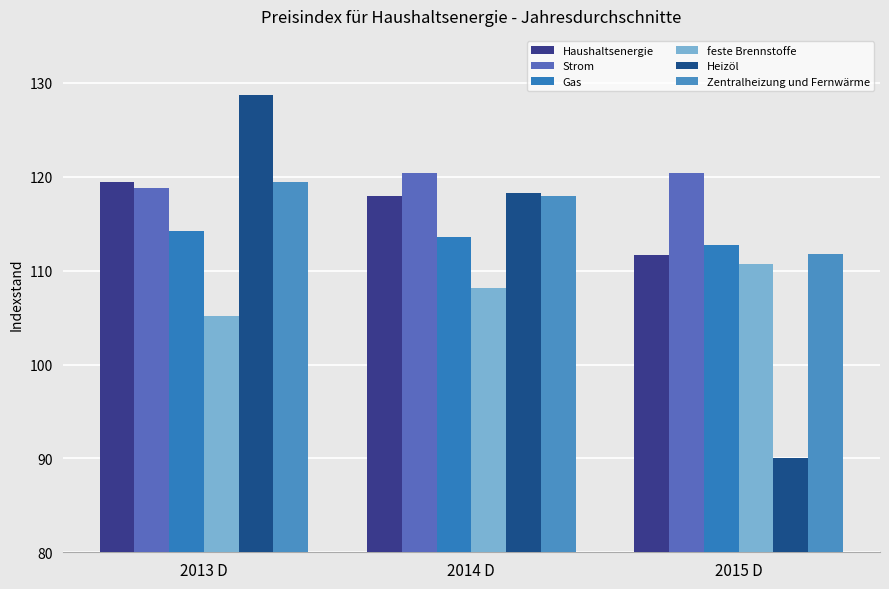

Reading left to right, list all the values displayed in this chart.

Haushaltsenergie: 2013 D=119.4	2014 D=117.9	2015 D=111.7
Strom: 2013 D=118.8	2014 D=120.4	2015 D=120.4
Gas: 2013 D=114.2	2014 D=113.6	2015 D=112.7
feste Brennstoffe: 2013 D=105.2	2014 D=108.1	2015 D=110.7
Heizöl: 2013 D=128.7	2014 D=118.3	2015 D=90.0
Zentralheizung und Fernwärme: 2013 D=119.4	2014 D=118.0	2015 D=111.8